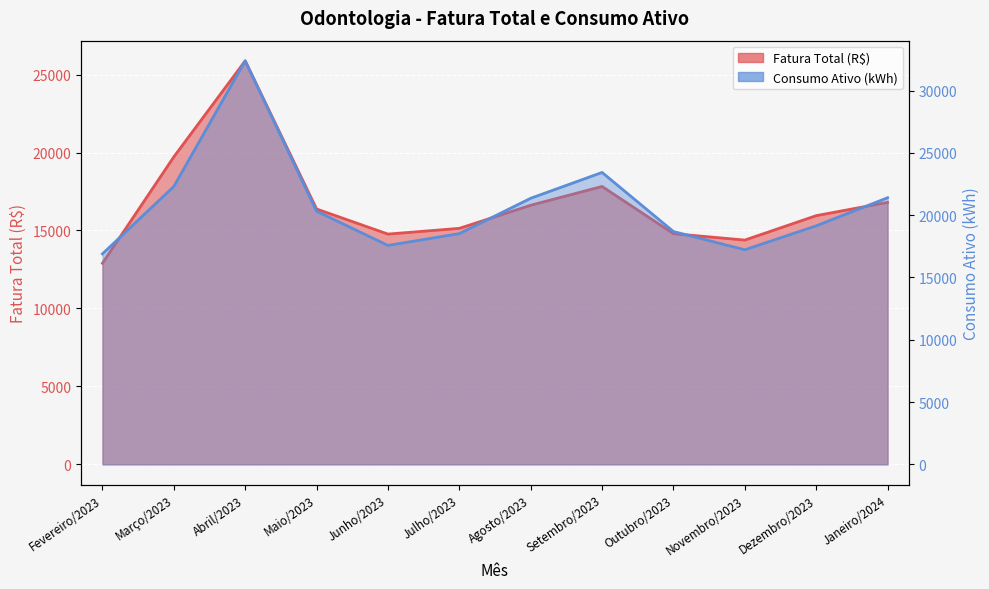

Reading right to left, list all the values displayed in this chart.

Fatura Total (R$): Janeiro/2024=16801.5	Dezembro/2023=15949.7	Novembro/2023=14383.7	Outubro/2023=14793.9	Setembro/2023=17821.1	Agosto/2023=16617.6	Julho/2023=15134.9	Junho/2023=14767.6	Maio/2023=16377.6	Abril/2023=25878.6	Março/2023=19720.0	Fevereiro/2023=12899.0
Consumo Ativo (kWh): Janeiro/2024=21399.0	Dezembro/2023=19147.0	Novembro/2023=17224.0	Outubro/2023=18687.0	Setembro/2023=23431.0	Agosto/2023=21358.0	Julho/2023=18521.0	Junho/2023=17573.0	Maio/2023=20318.0	Abril/2023=32389.0	Março/2023=22307.0	Fevereiro/2023=16896.0